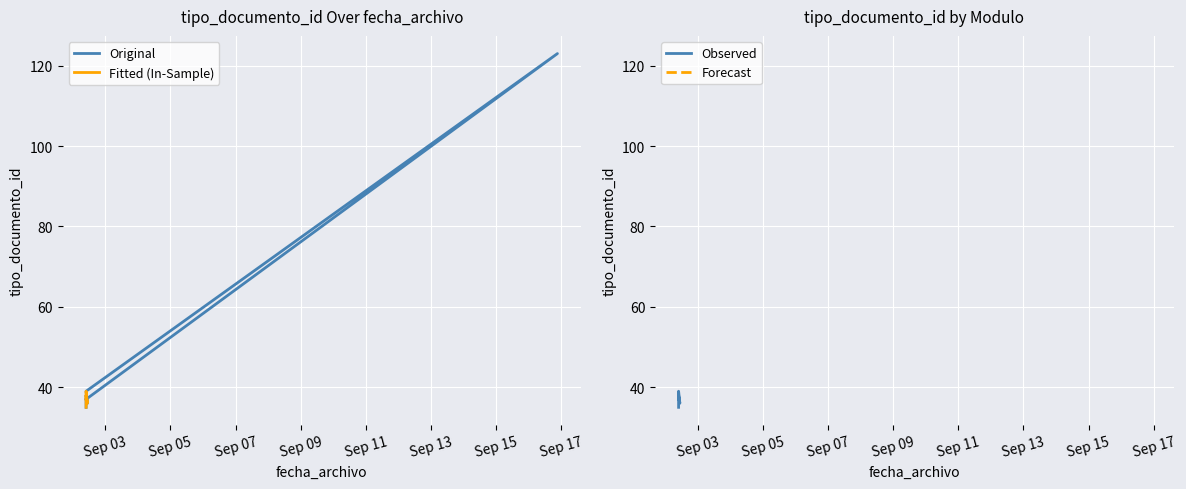

Reading left to right, extract all data points from this chart.

2013-09-02 09:53:25=35	2013-09-02 09:53:25=38	2013-09-02 10:49:14=36	2013-09-02 09:53:25=39	2013-09-16 21:13:44=123	2013-09-02 09:53:25=37